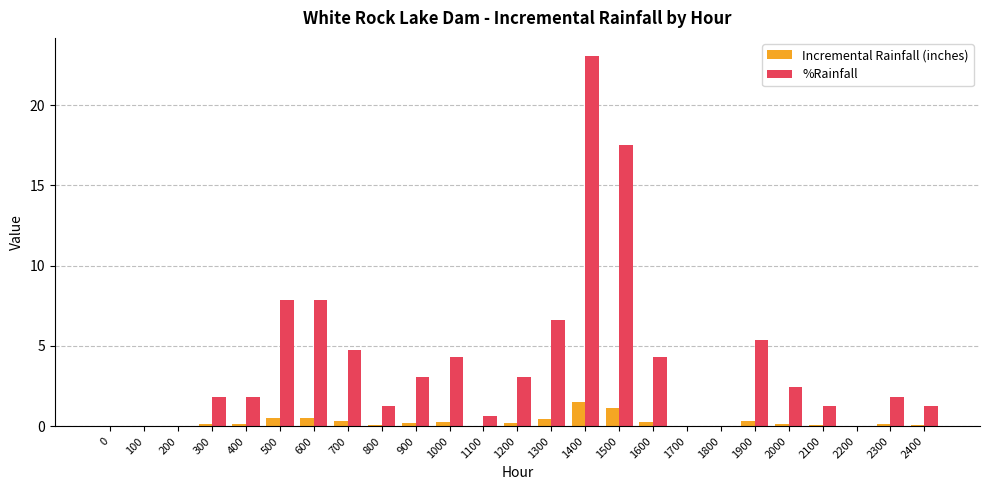

True or false: %Rainfall has a value of 0.6 at 1100.

True